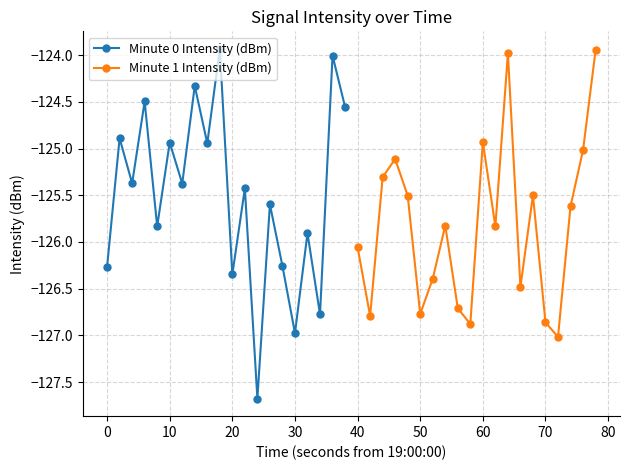

What is the lowest value of the Minute 0 Intensity (dBm) series?

-127.7